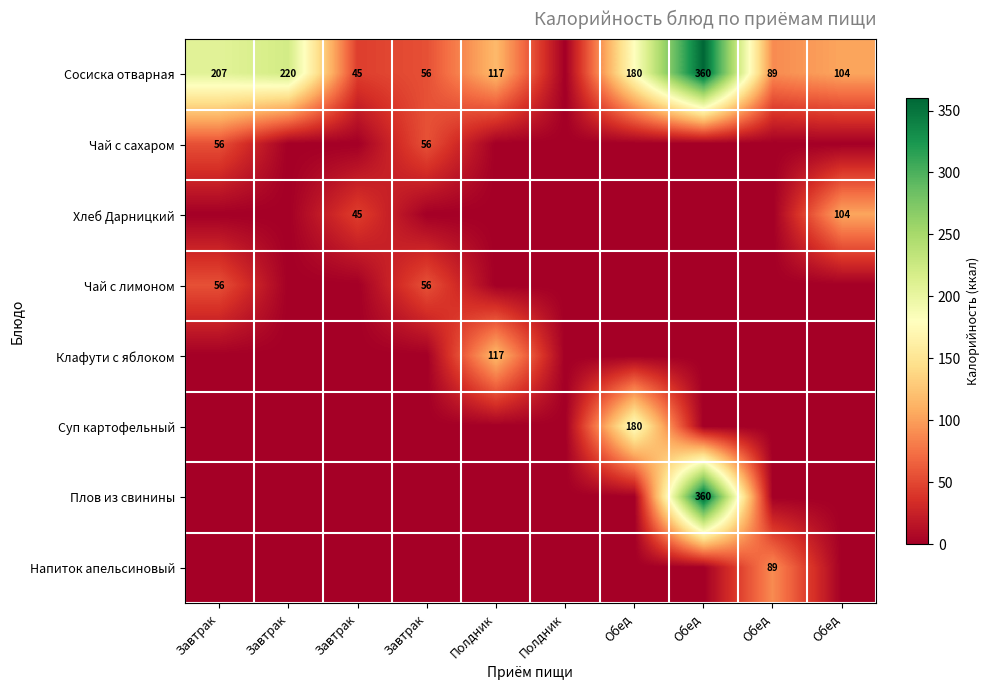

At which label does Напиток апельсиновый reach its minimum?

Завтрак